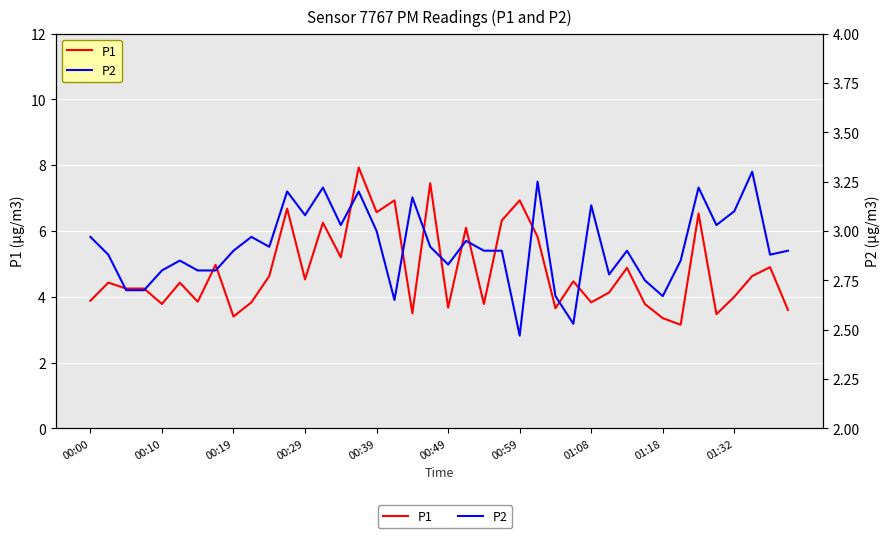

True or false: P2 has a value of 4.3 at 38.

False